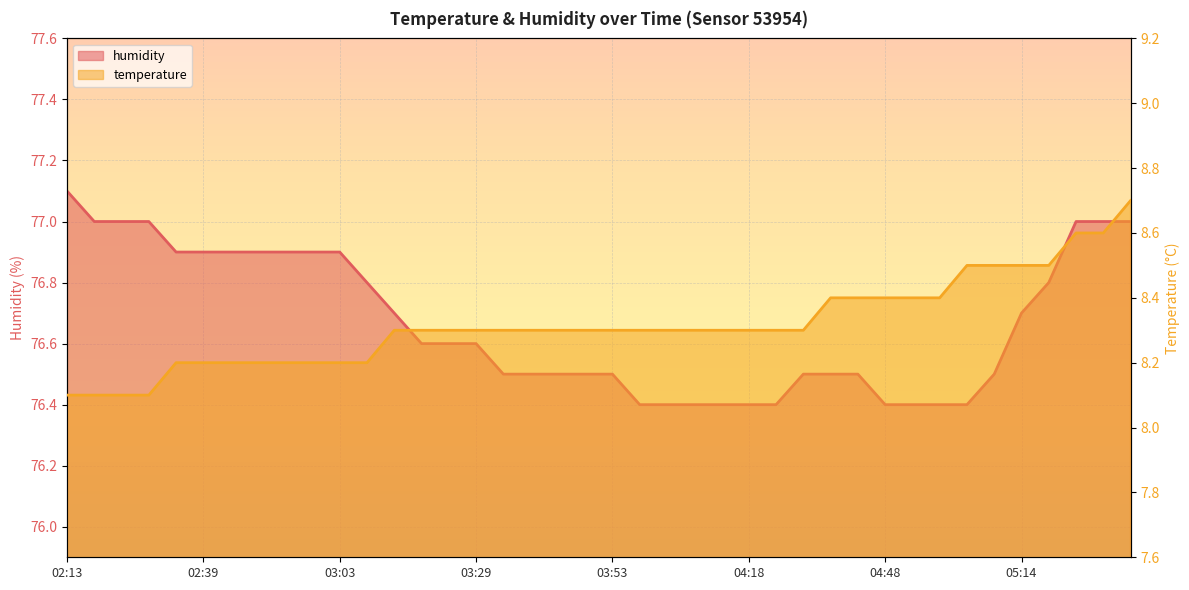

Between 05:14 and 02:23, which is larger?

05:14